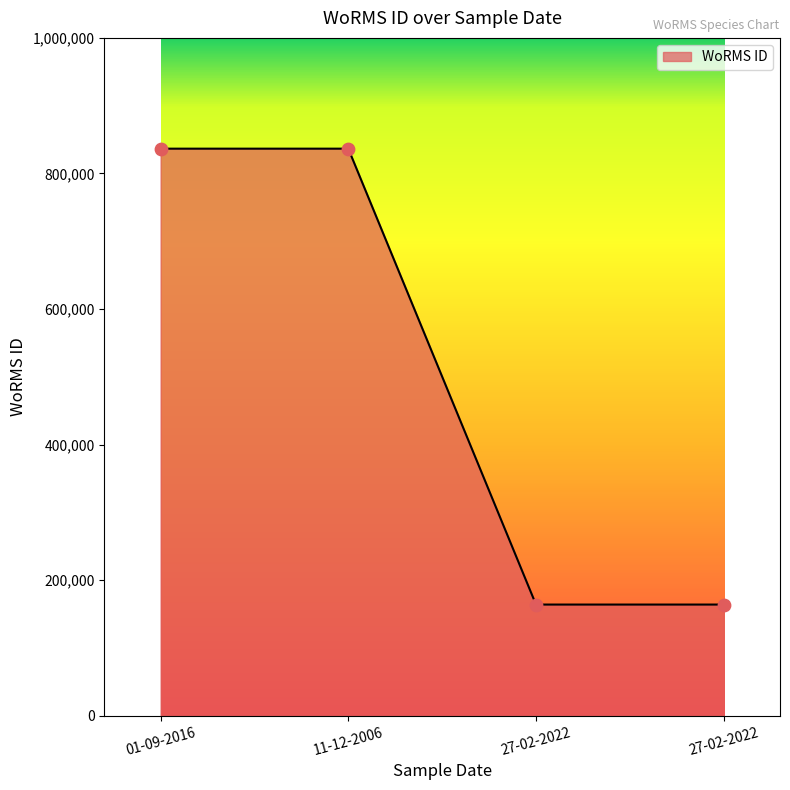

What is the change in value from 01-09-2016 to 27-02-2022?

-672599